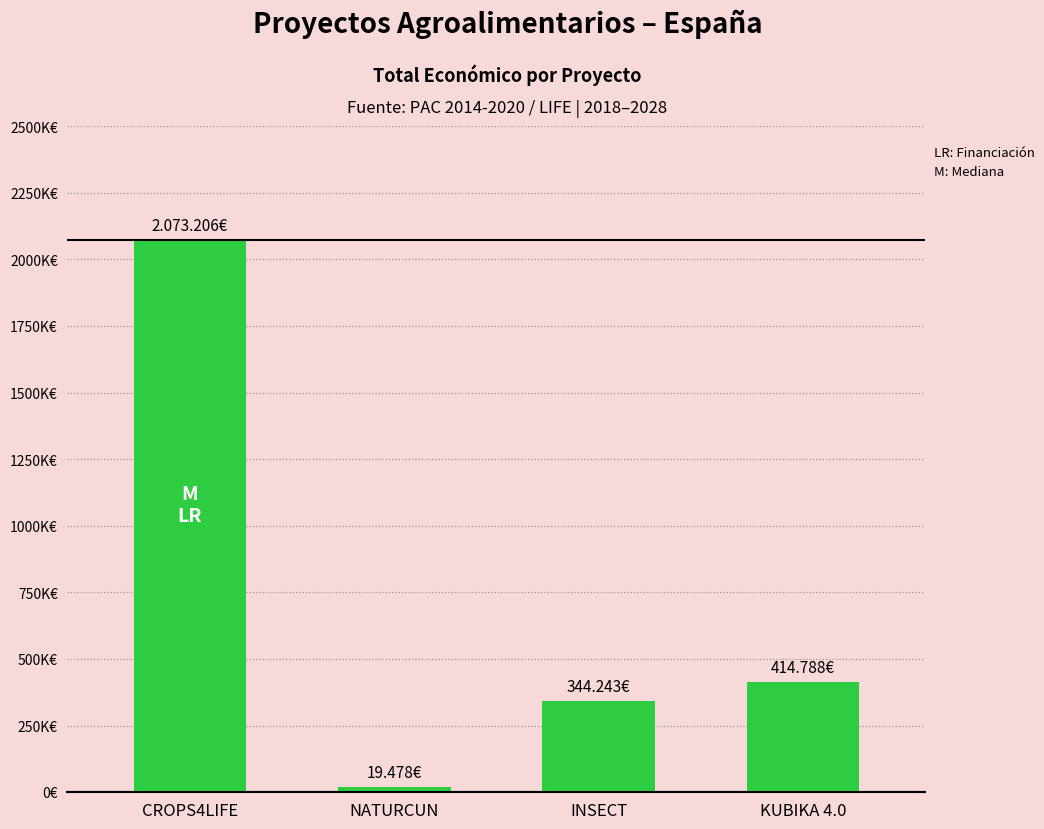

What is the ratio of the value at CROPS4LIFE to the value at NATURCUN?

106.4